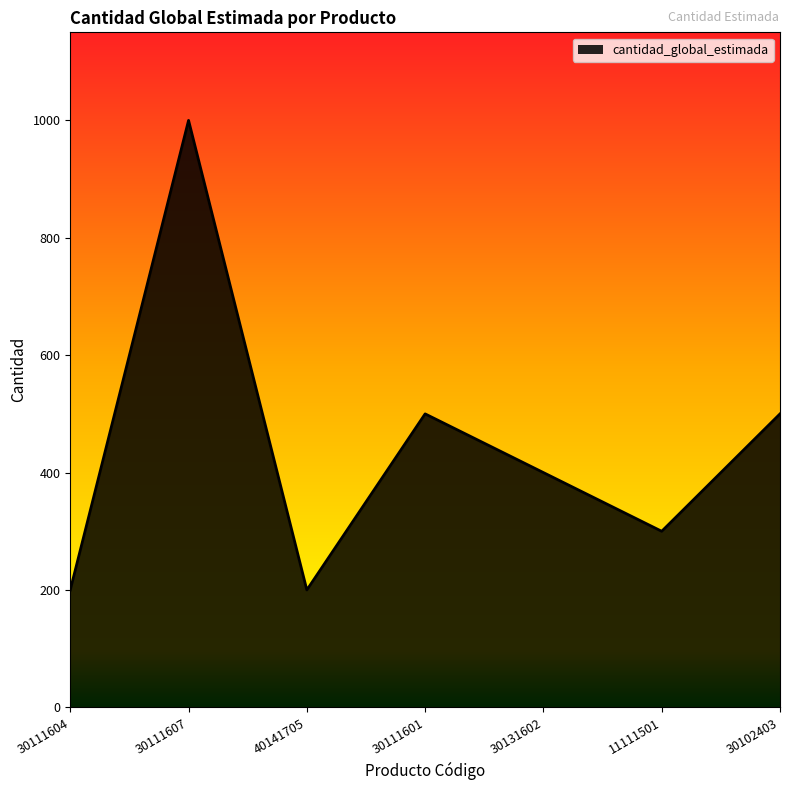

Count the number of categories in the chart.

7